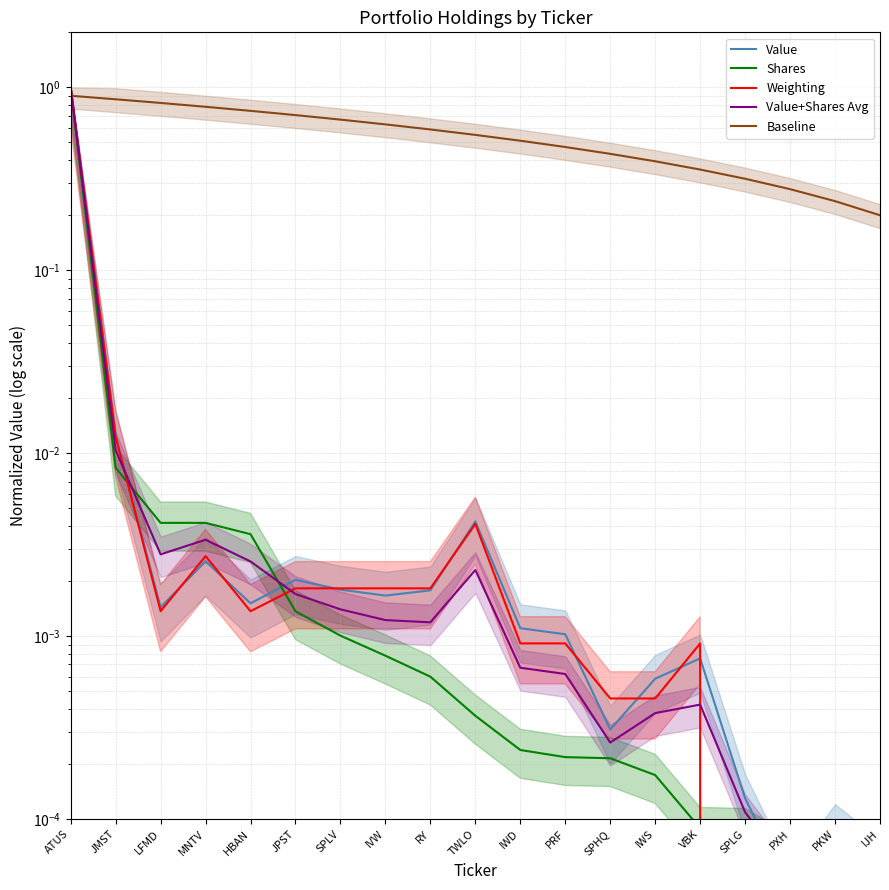

Does the chart have visible grid lines?

Yes